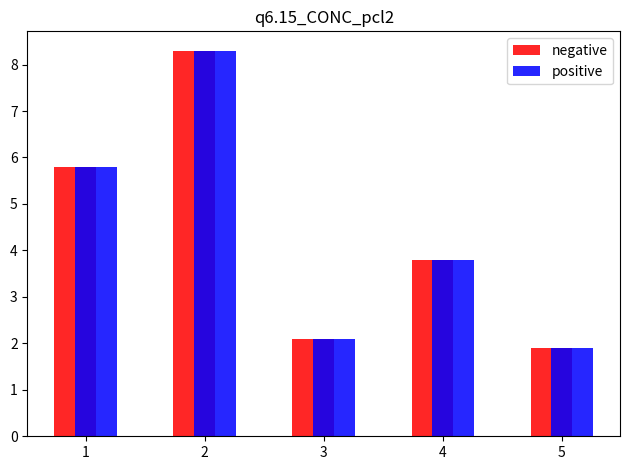

Is it true that negative equals 1.9 at 5?

True